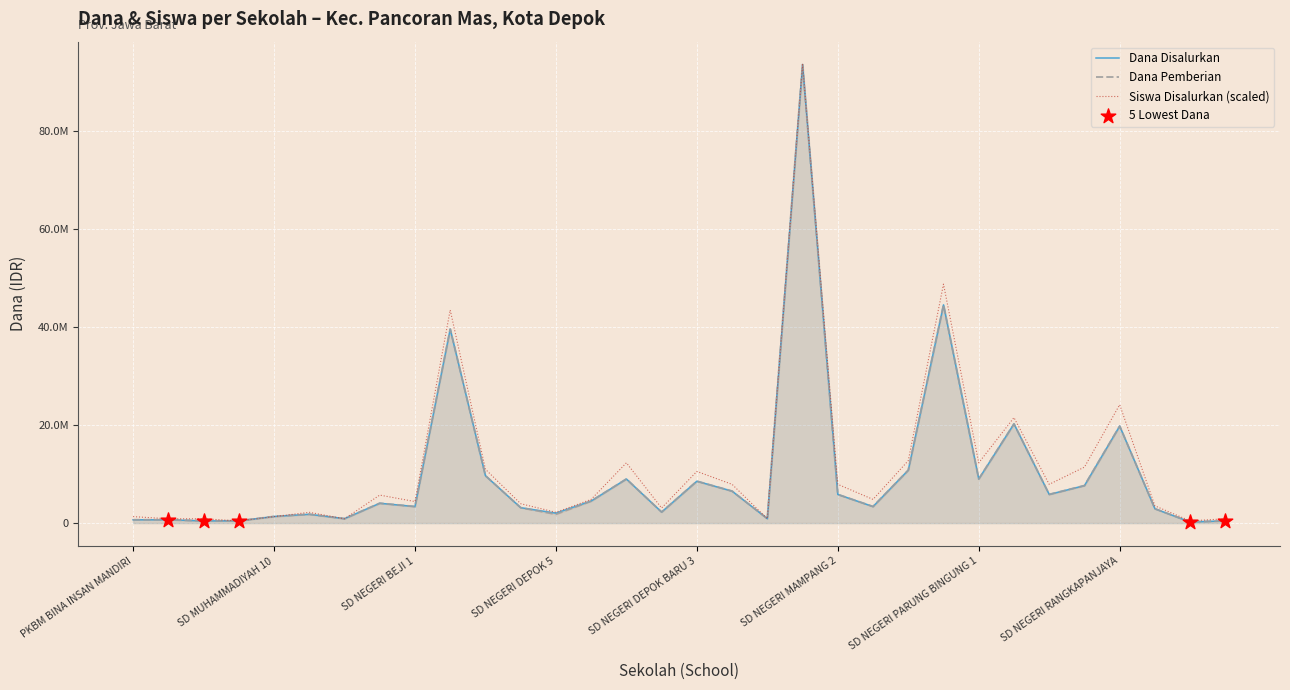

Which series has the largest total across all categories?

Siswa Disalurkan (scaled)